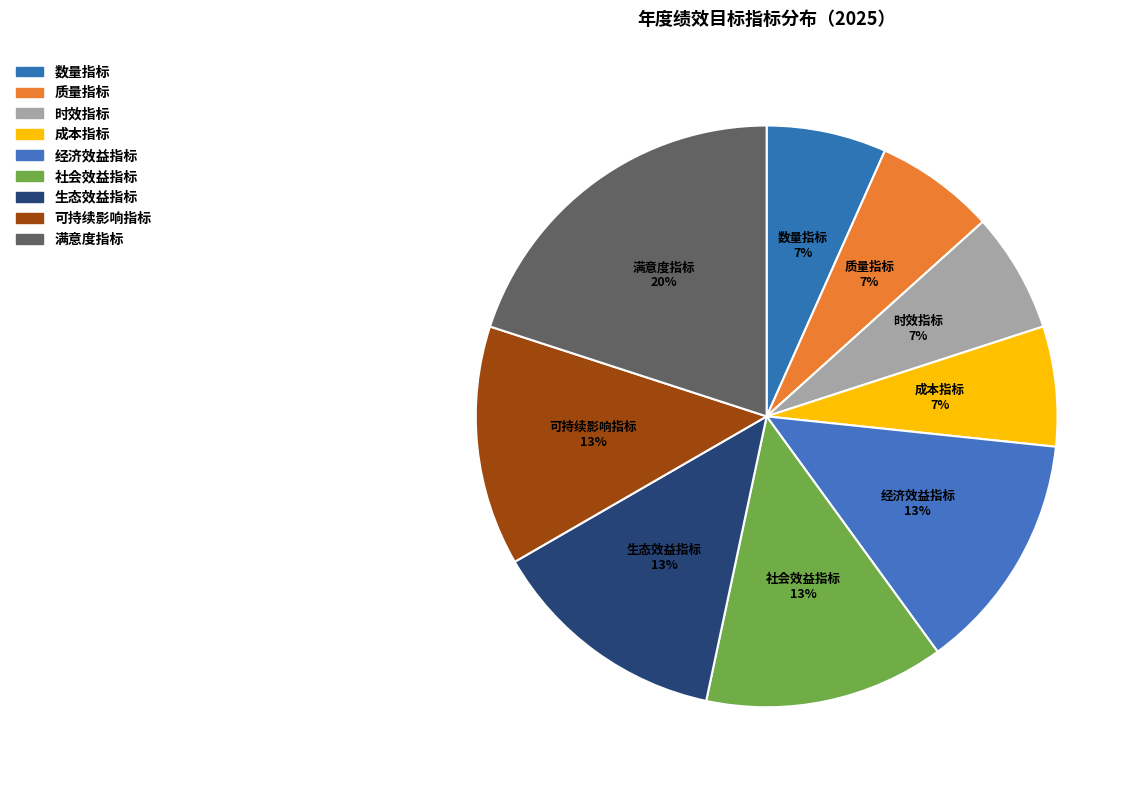

To the nearest percent, what portion does 质量指标 represent?

7%